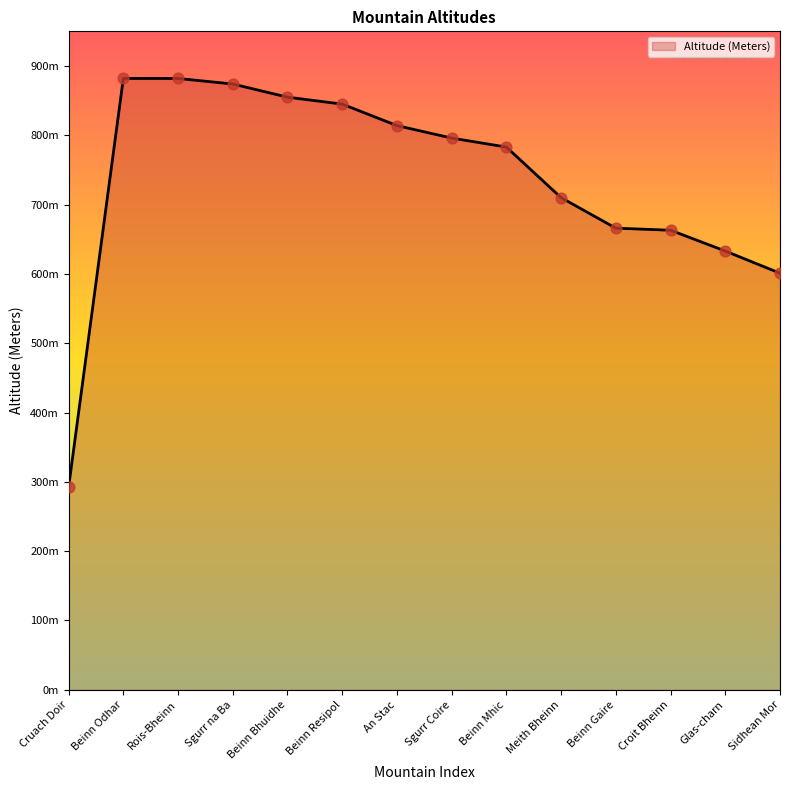

What is the ratio of the value at Beinn Mhic to the value at Cruach Doir?

2.7